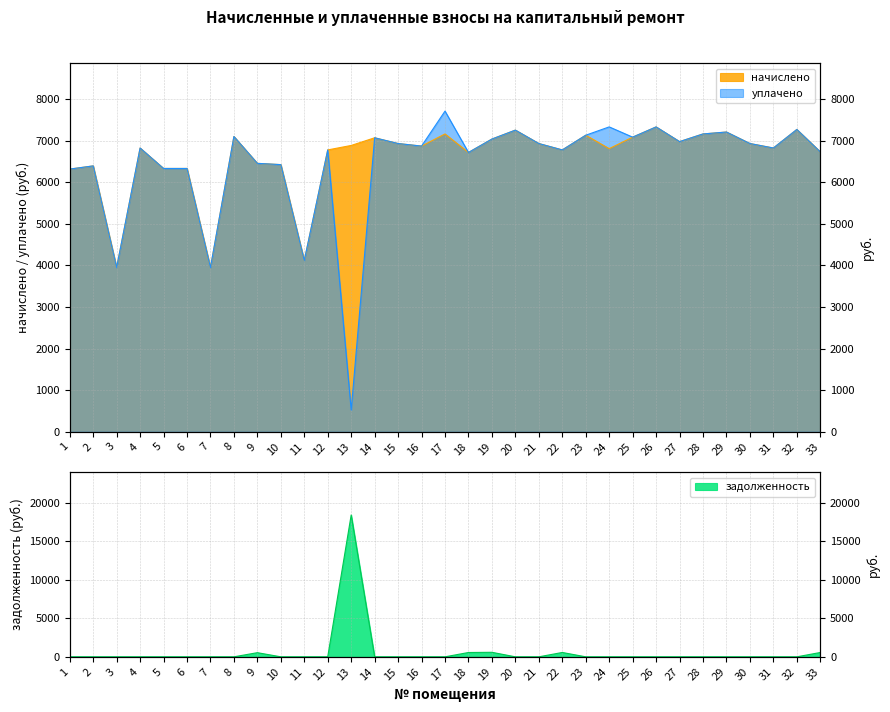

Between 13 and 31, which is larger?

13